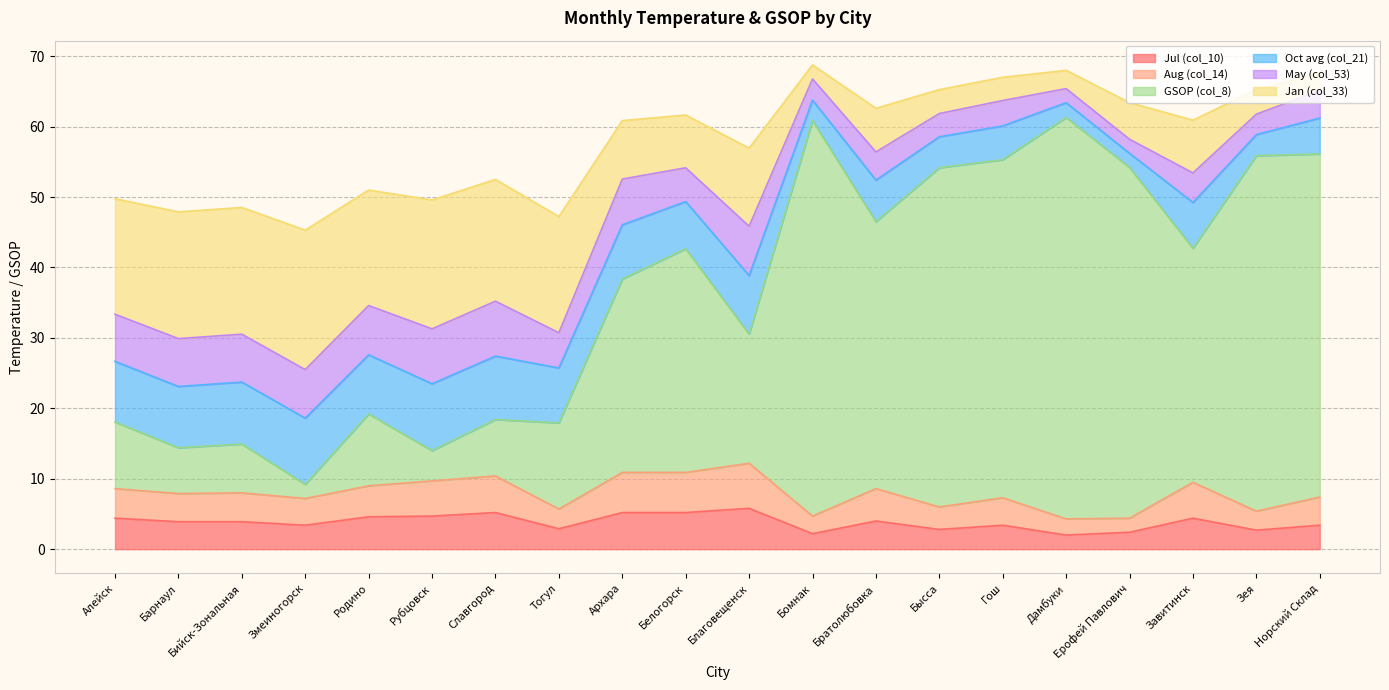

What is the total value across all series at Благовещенск?

57.0